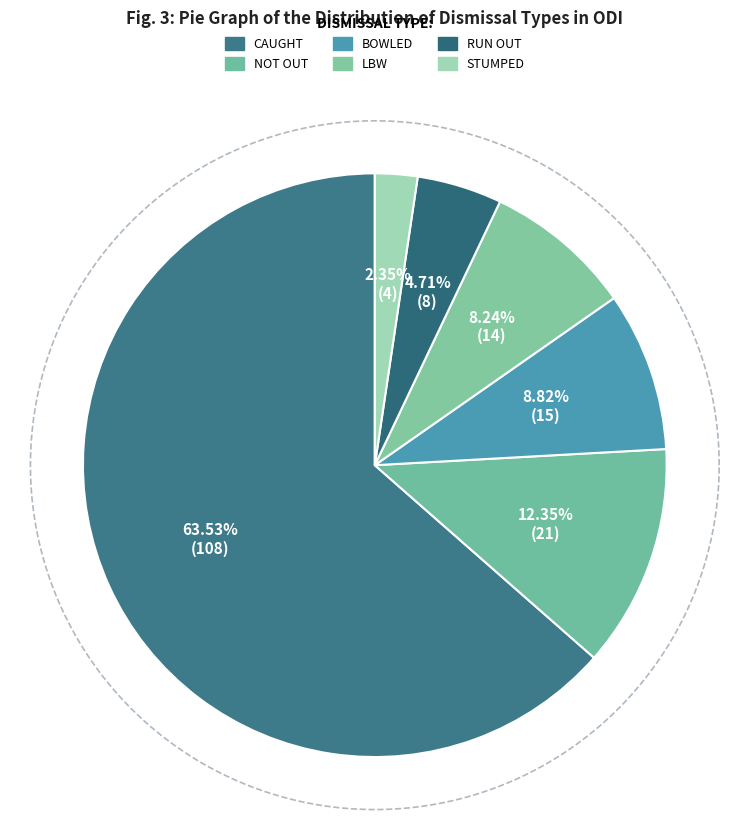

Do not out and caught together represent more than half of the pie?

Yes